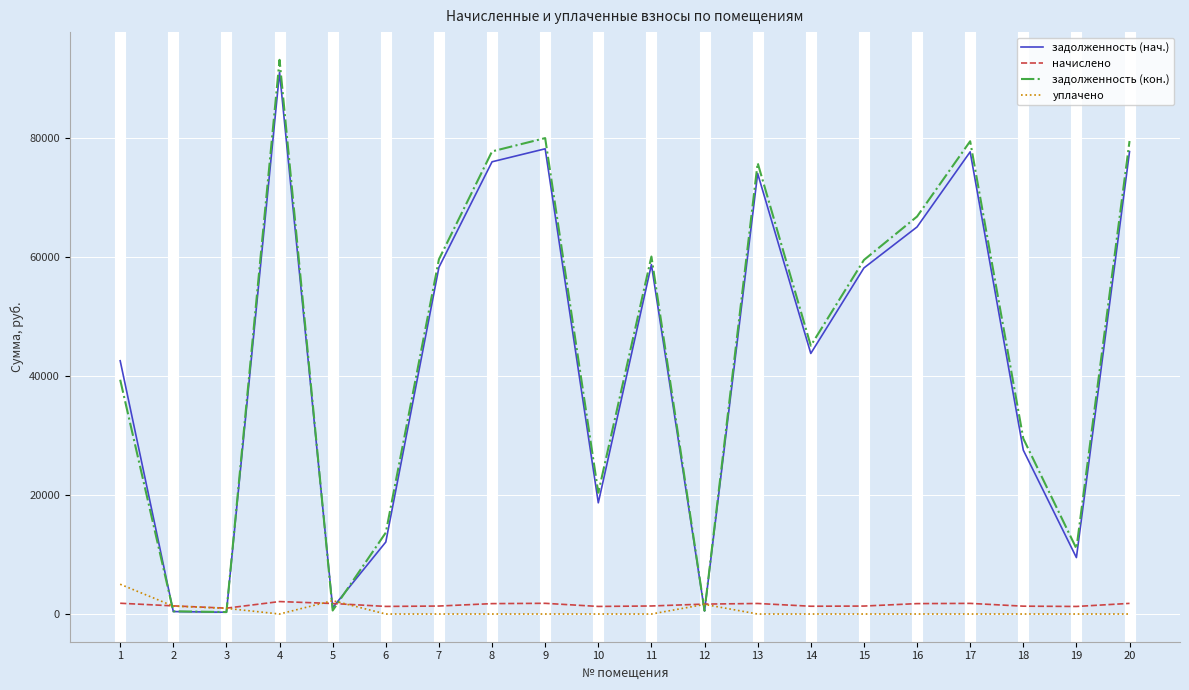

Which series has the largest range (max minus min)?

задолженность (кон.)